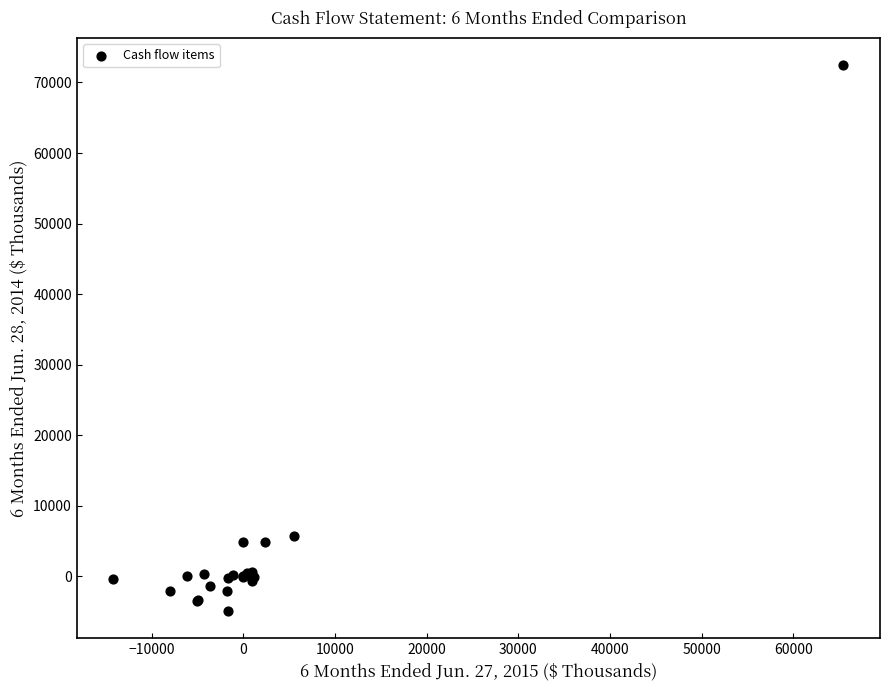

What Y value in the scatter plot is closest to 33799?

5783